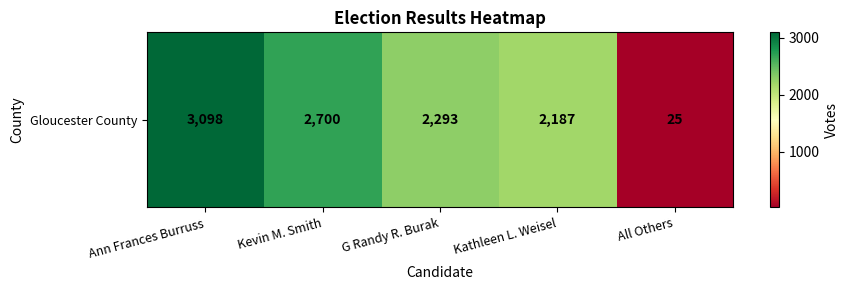

Rank the categories by value from lowest to highest.

All Others, Kathleen L. Weisel, G Randy R. Burak, Kevin M. Smith, Ann Frances Burruss